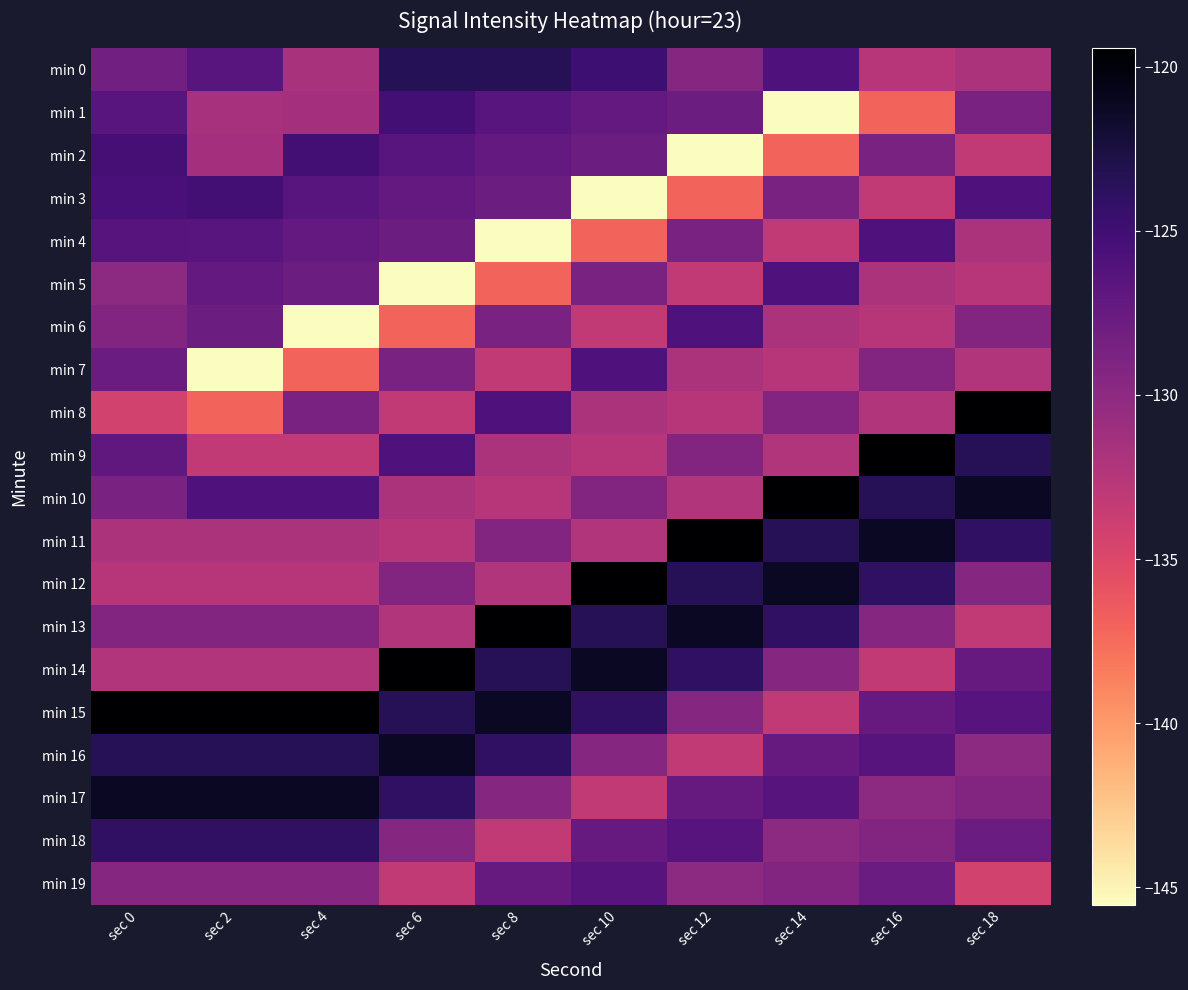

How many categories are shown in the chart?

10